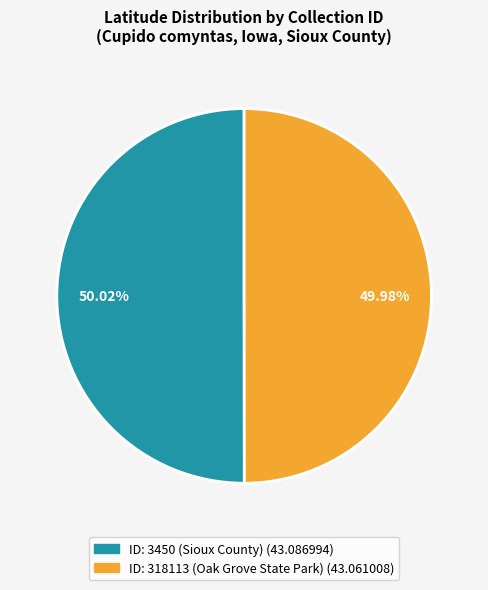

Does any single category account for the majority?

Yes